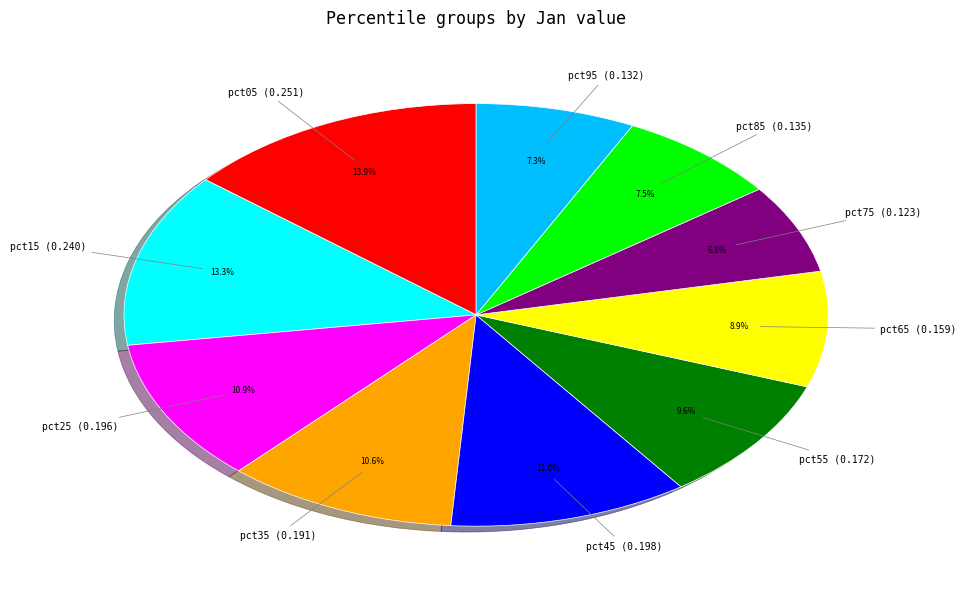

Does any single category account for the majority?

No